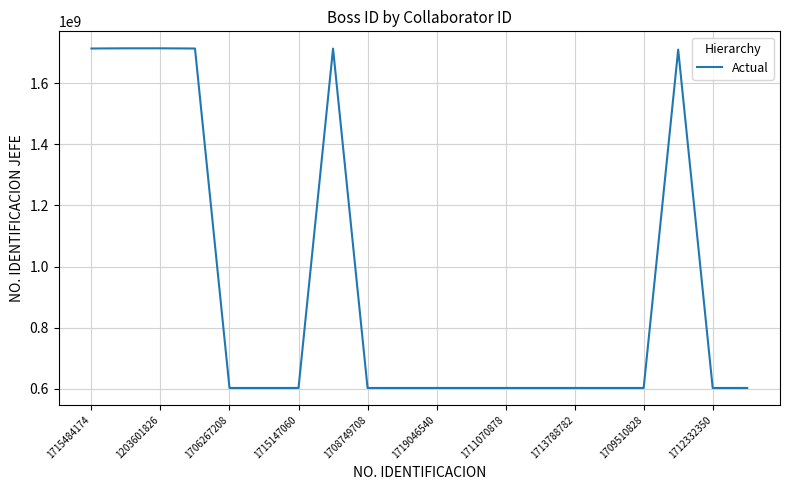

What is the smallest value displayed?

603356536